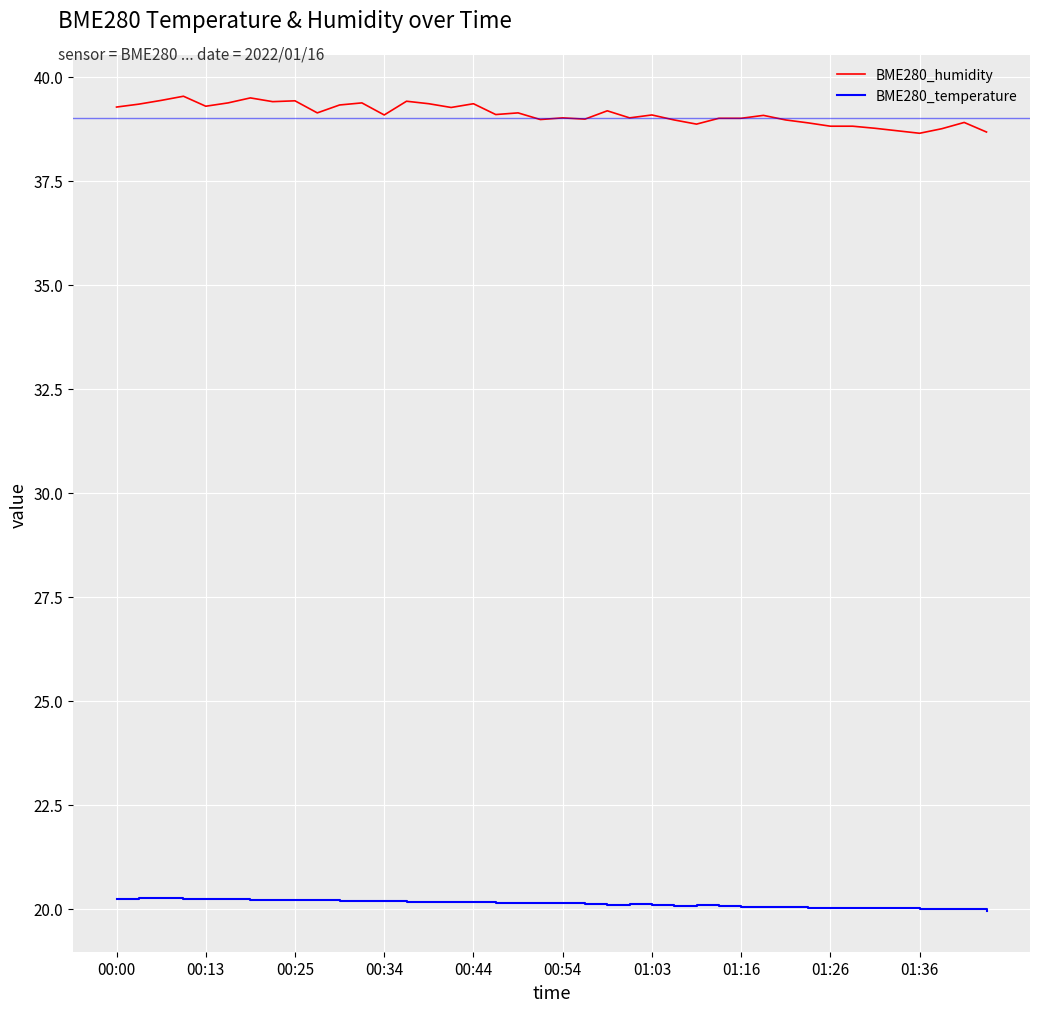

What is the maximum value for BME280_humidity?

39.5